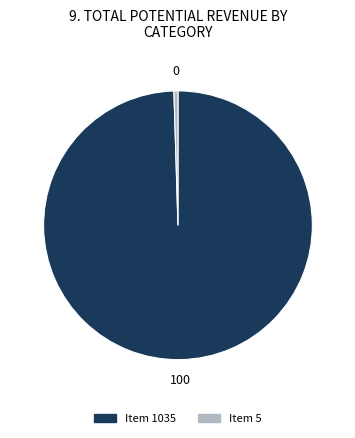

Which category has the biggest portion of the pie?

Item 1035